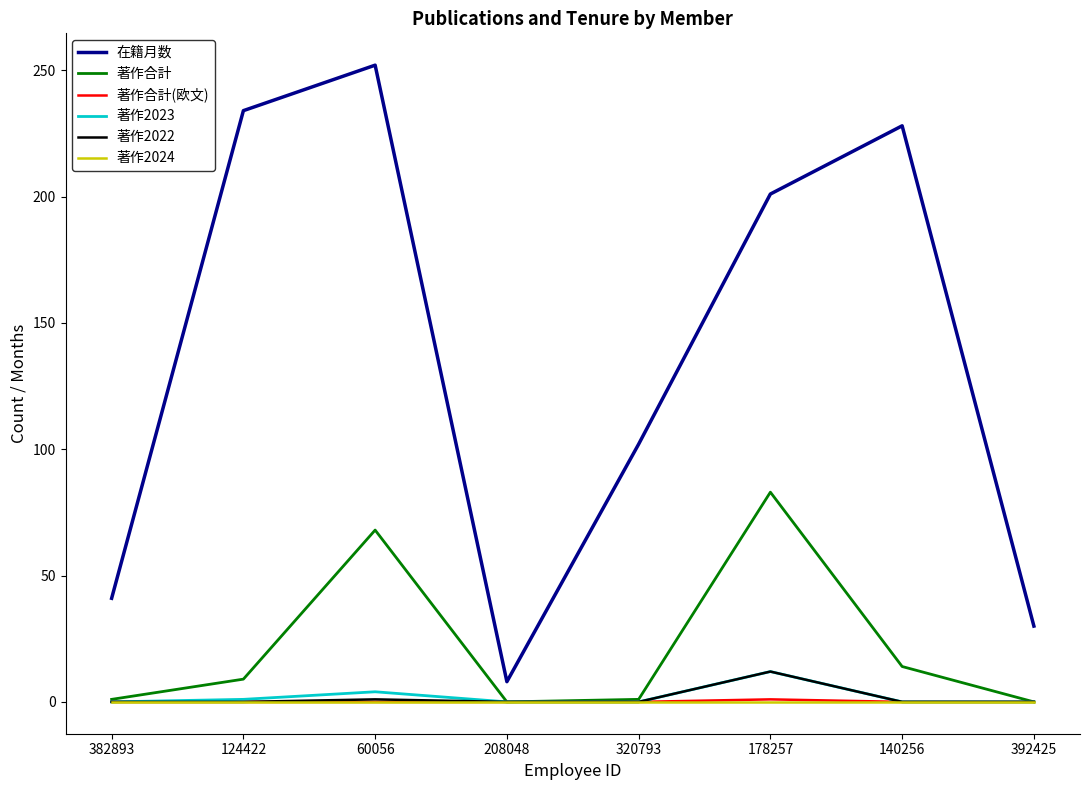

Which series has the largest total across all categories?

在籍月数